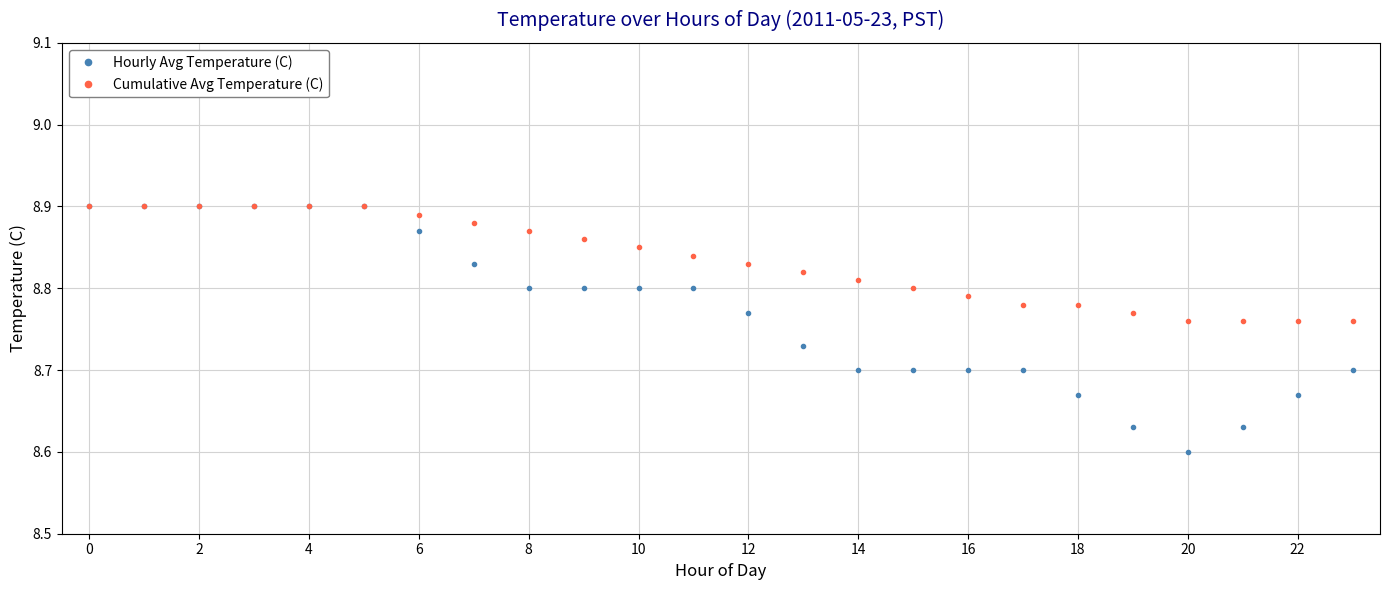

How many Hourly Avg Temperature (C) values are between 8 and 9?

24